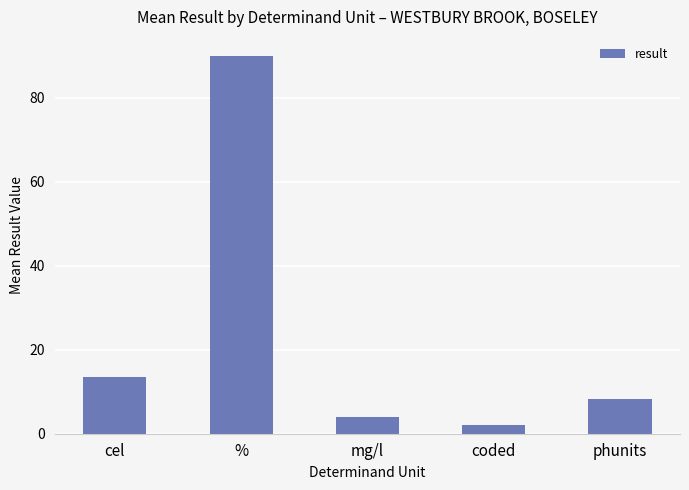

The chart shows a value of 2.0 at coded. True or false?

True